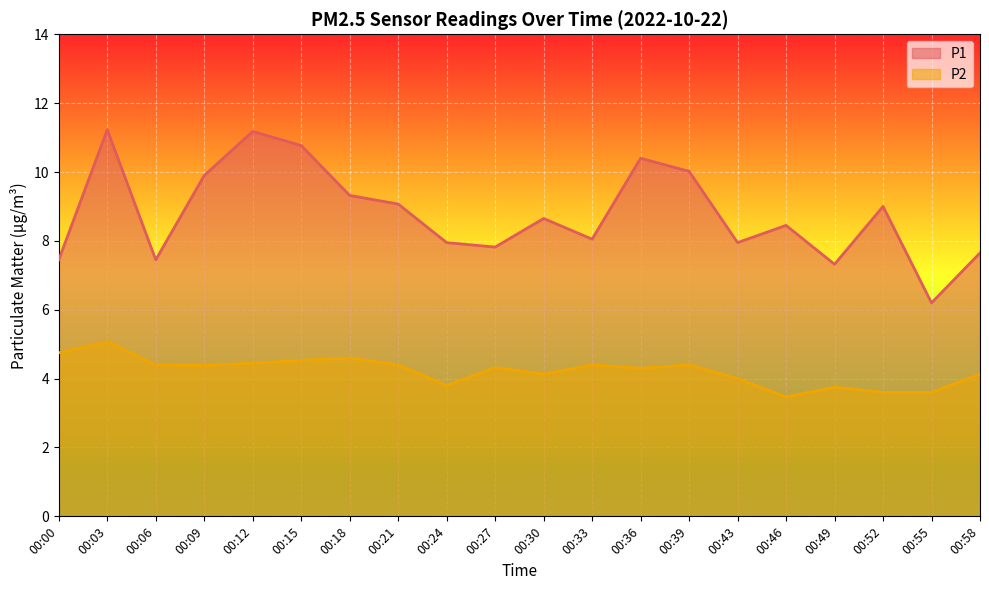

The P2 series shows 4.8 at 00:00. True or false?

True